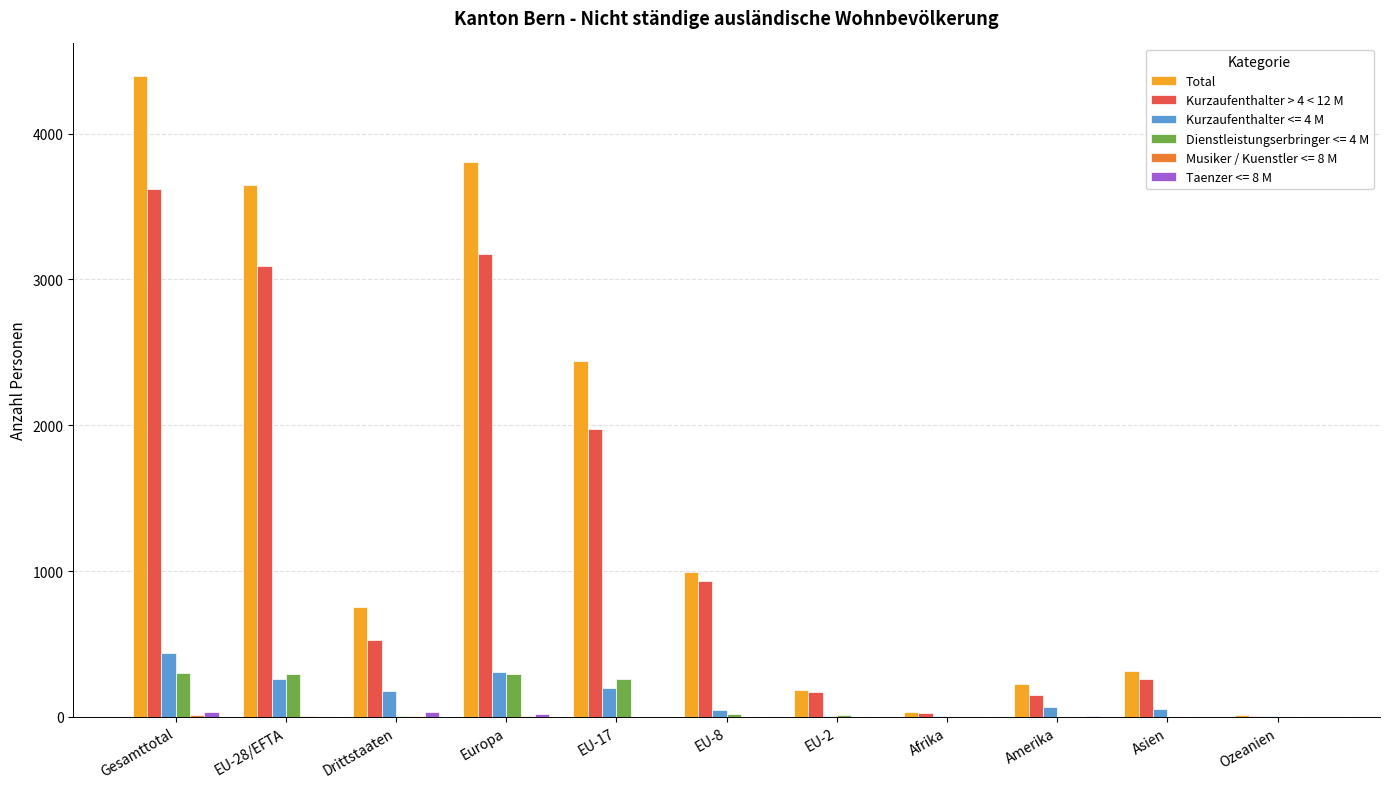

Which series has the largest range (max minus min)?

Total